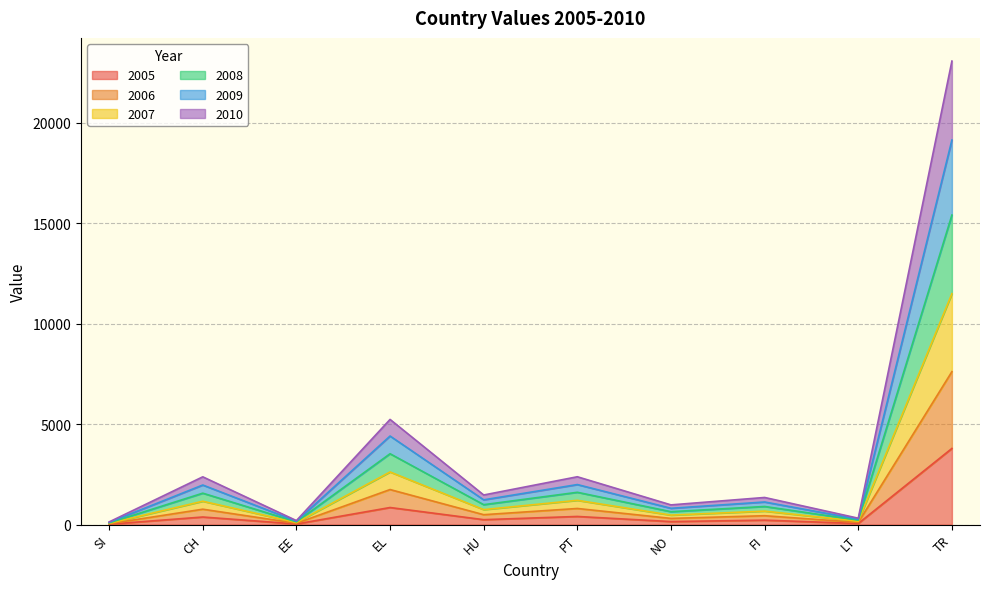

What is the label of the 1st point from the right?

TR